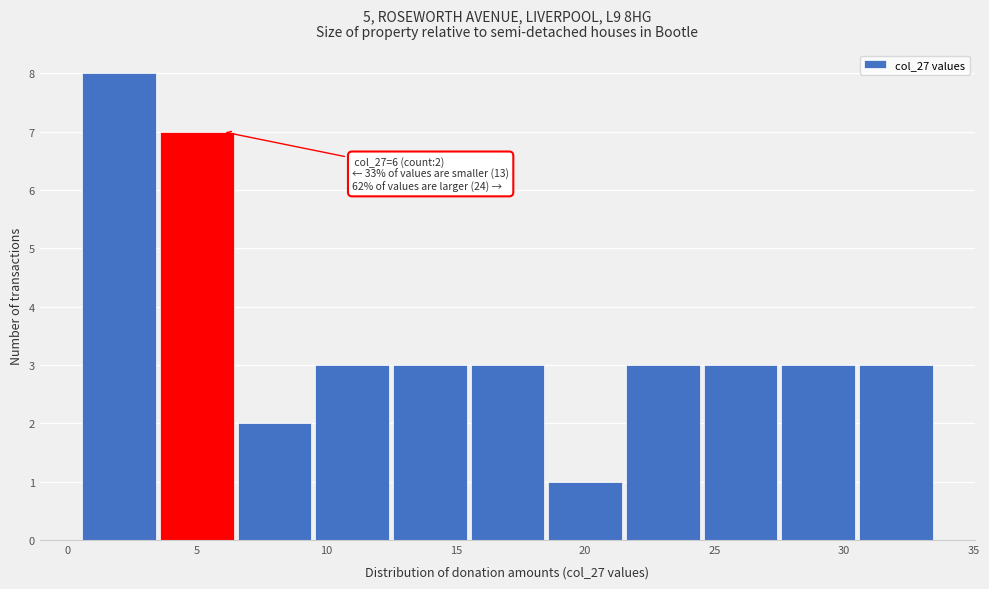

Which range on the x-axis has the tallest bar?

0.5 to 3.5